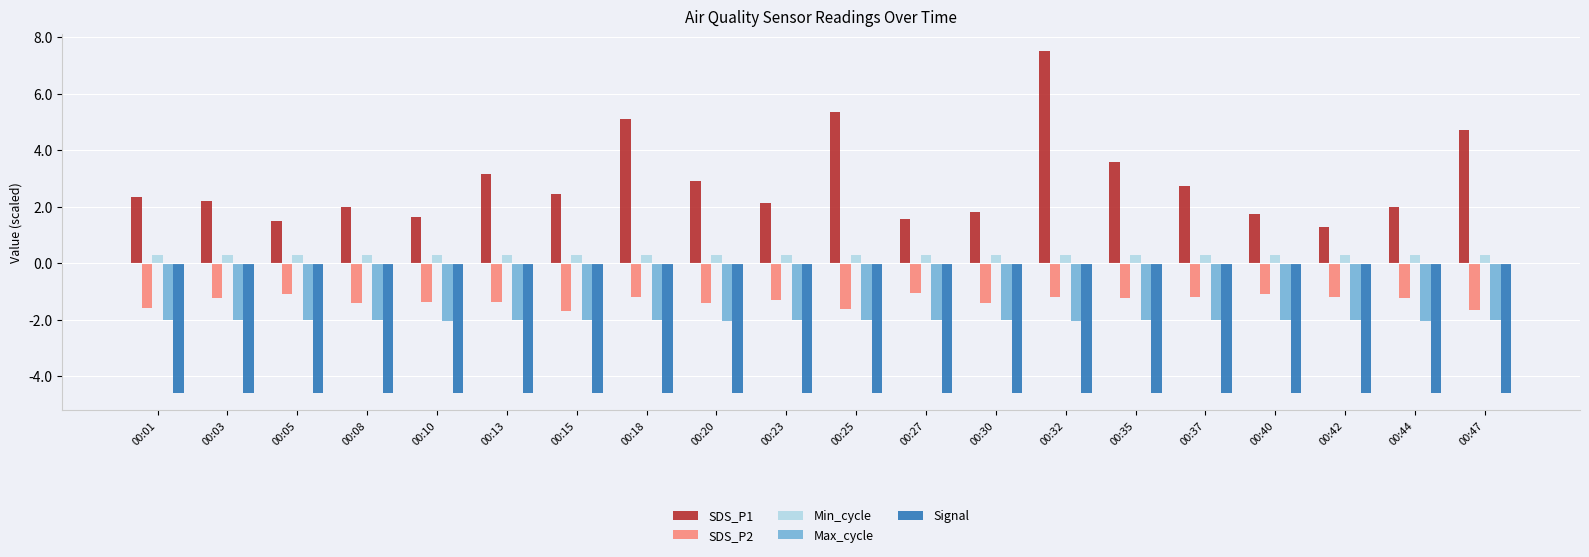

Count the number of categories in the chart.

20